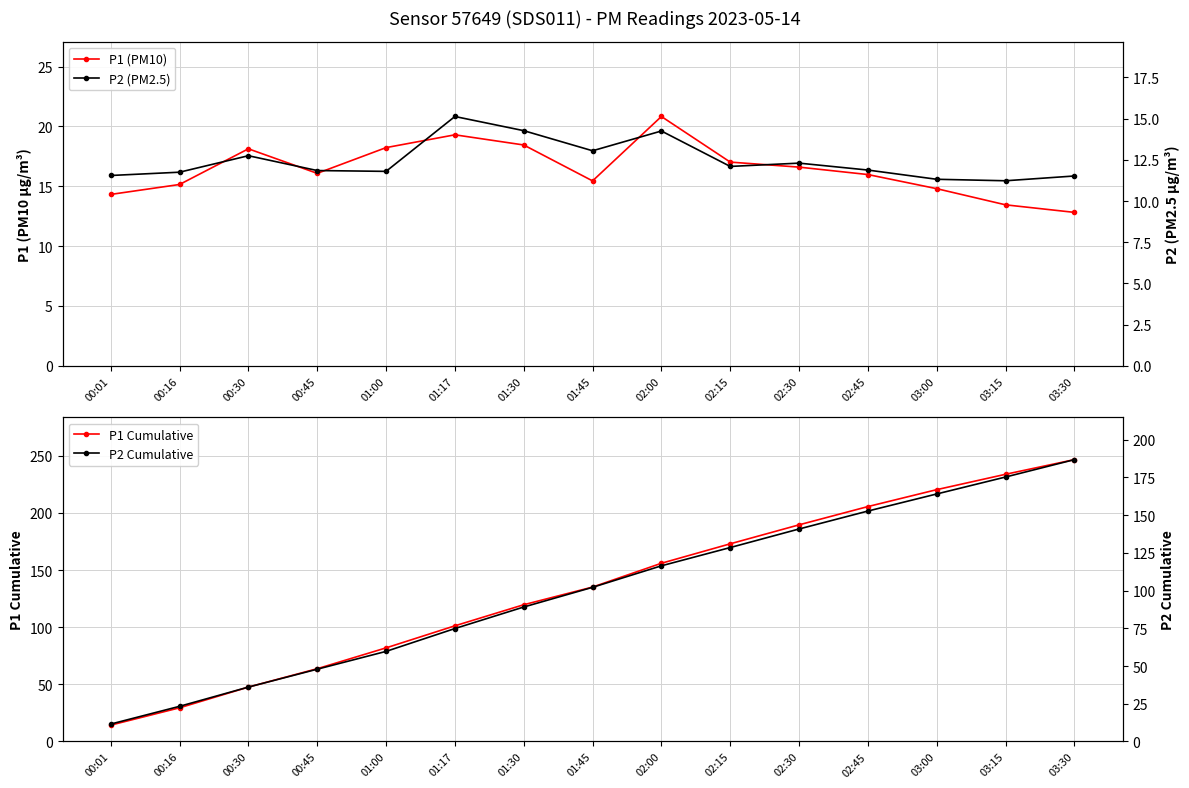

How many distinct data groups are displayed?

4